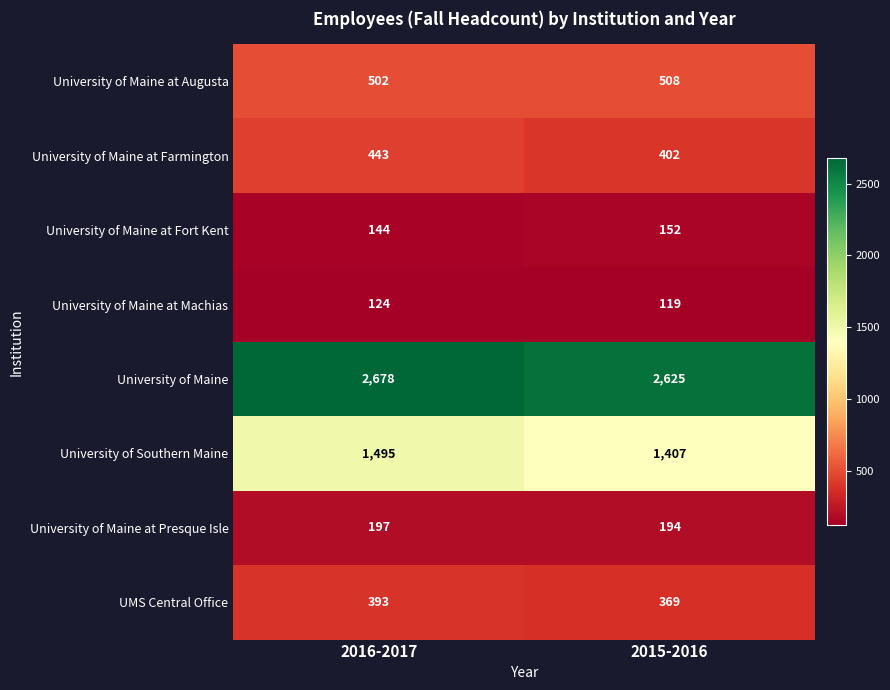

Reading left to right, list all the values displayed in this chart.

University of Maine at Augusta: 502	508
University of Maine at Farmington: 443	402
University of Maine at Fort Kent: 144	152
University of Maine at Machias: 124	119
University of Maine: 2678	2625
University of Southern Maine: 1495	1407
University of Maine at Presque Isle: 197	194
UMS Central Office: 393	369